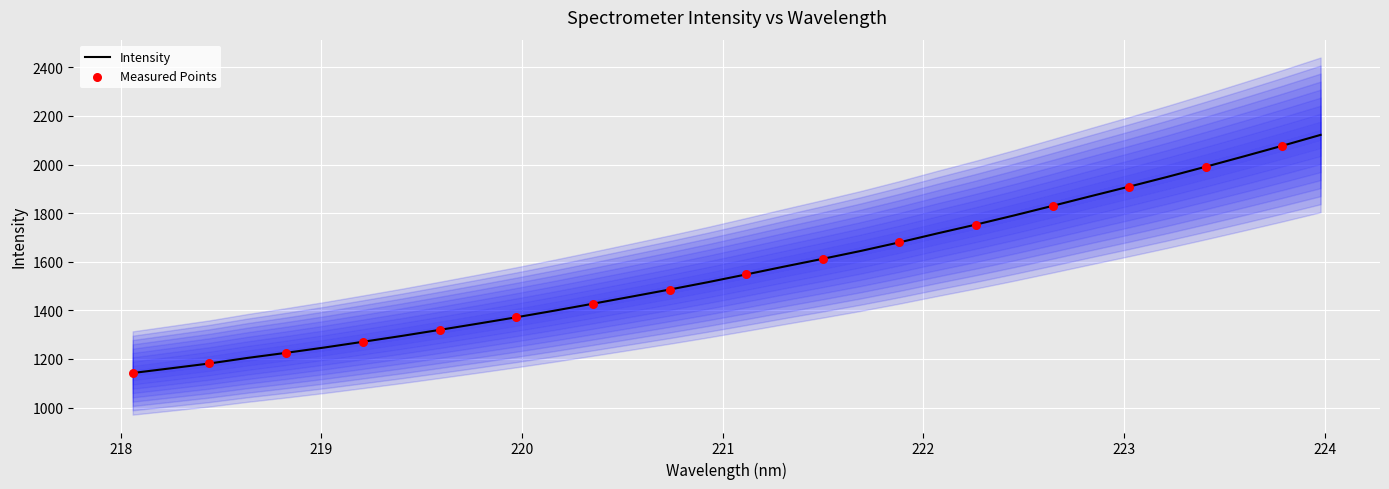

Which has a higher value, 223.0264 or 223.2172?

223.2172